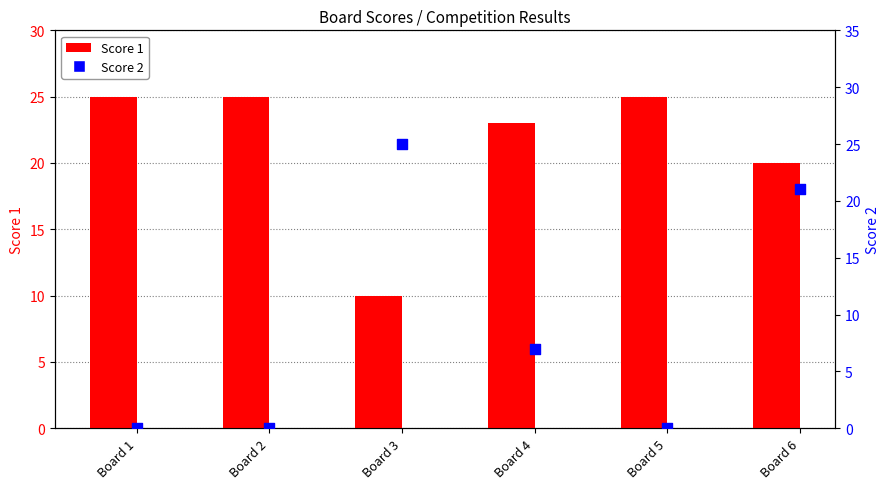

What are all the series names shown in the legend?

Score 1, Score 2